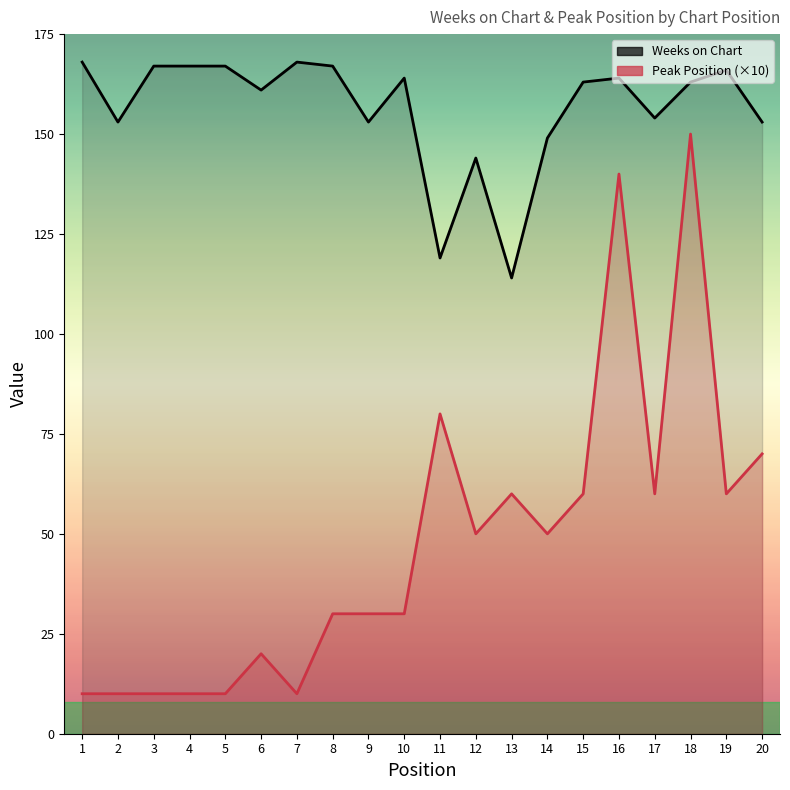

At which label is Weeks on Chart closest to 141?

12